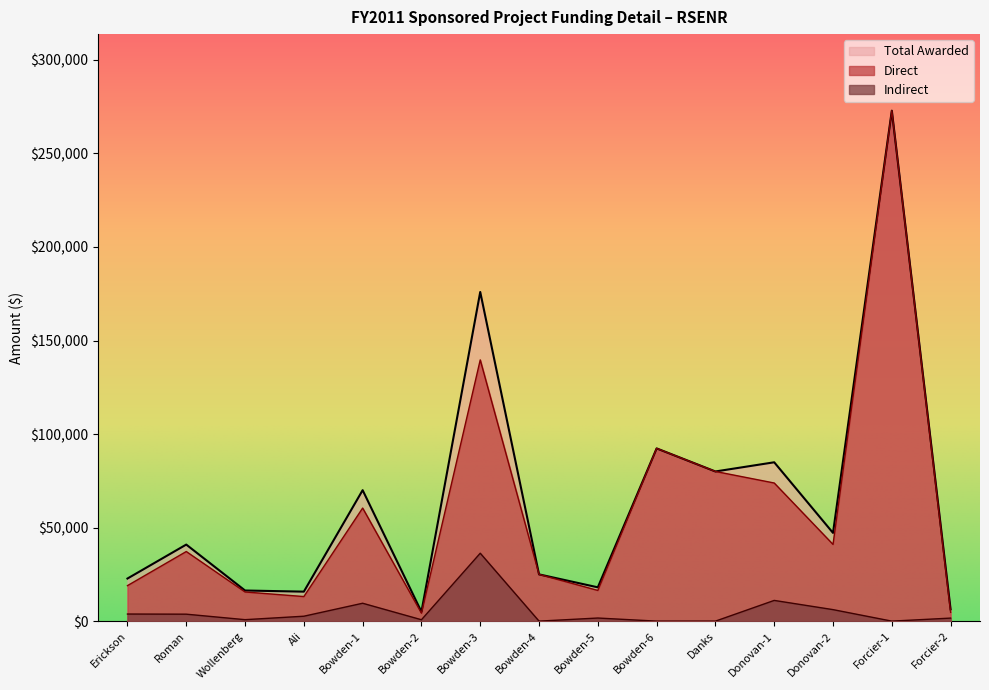

Which series has the largest range (max minus min)?

Direct